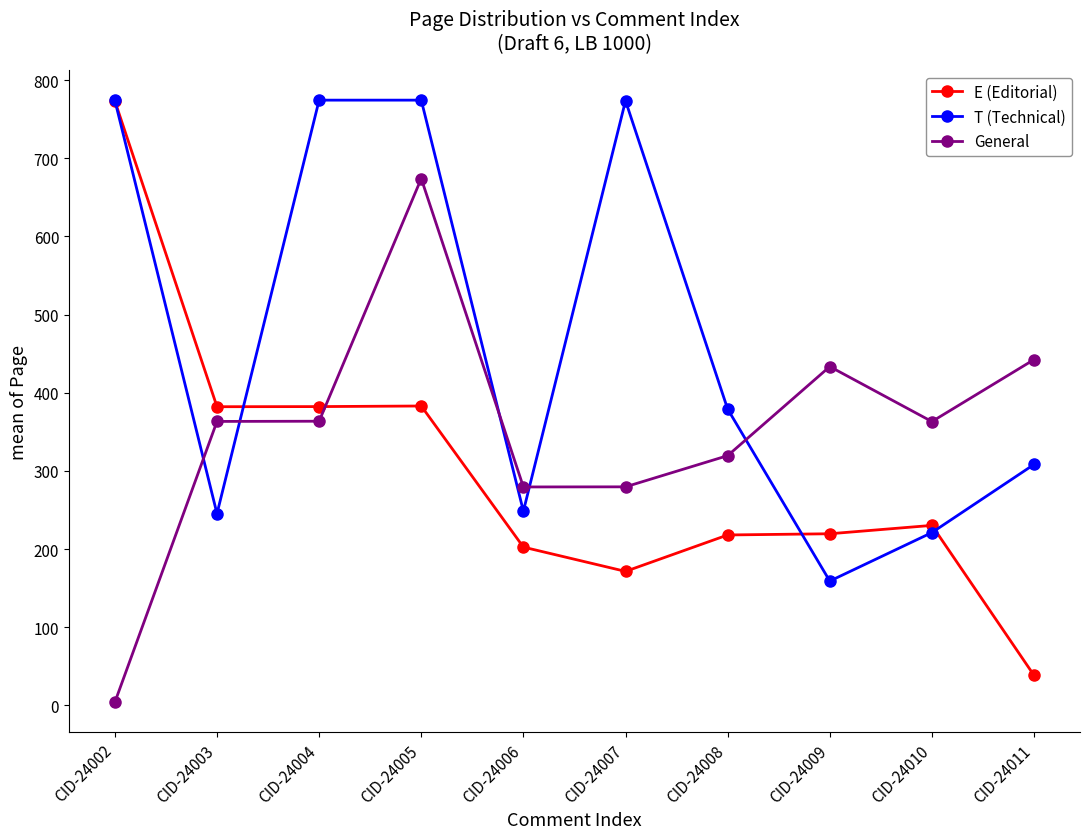

What is the sum of the T (Technical) values at CID-24011 and CID-24006?

556.8